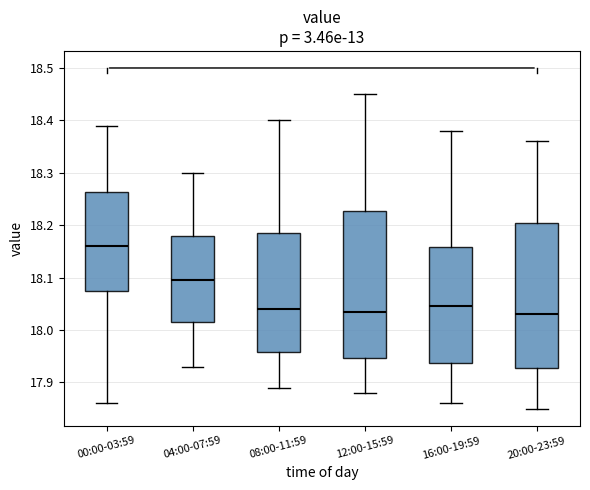

Reading left to right, transcribe this box plot: for each box, give where its median line is, the range the box spans, and where its two whiskers end, as read against the y-axis. The values are not printed on the chart, so give them approximately, as read against the axis.

00:00-03:59: median 18.16, box 18.08 to 18.26, whiskers 17.86 to 18.39
04:00-07:59: median 18.10, box 18.02 to 18.18, whiskers 17.93 to 18.30
08:00-11:59: median 18.04, box 17.96 to 18.19, whiskers 17.89 to 18.40
12:00-15:59: median 18.04, box 17.95 to 18.23, whiskers 17.88 to 18.45
16:00-19:59: median 18.05, box 17.94 to 18.16, whiskers 17.86 to 18.38
20:00-23:59: median 18.03, box 17.93 to 18.21, whiskers 17.85 to 18.36